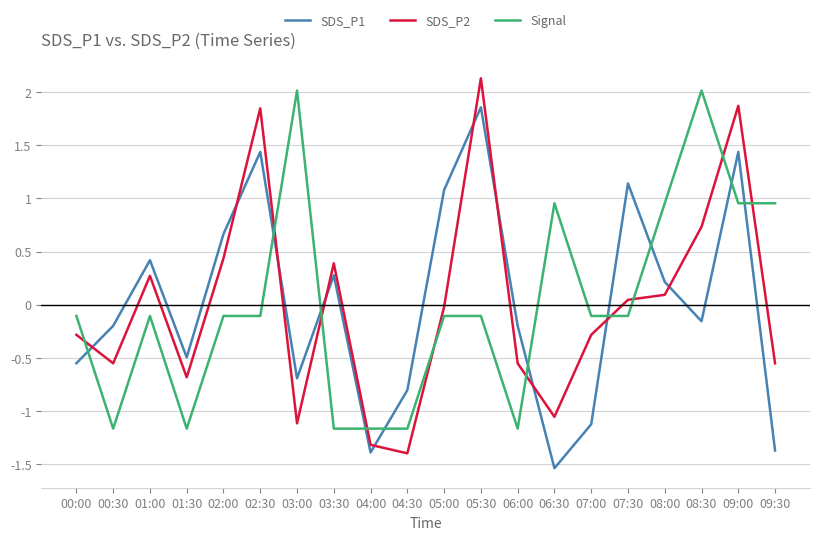

What is the sum of the SDS_P2 values at 02:00 and 04:30?

-1.0